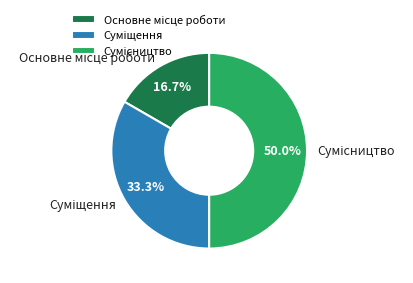

What is the smallest slice in the pie chart?

Основне місце роботи